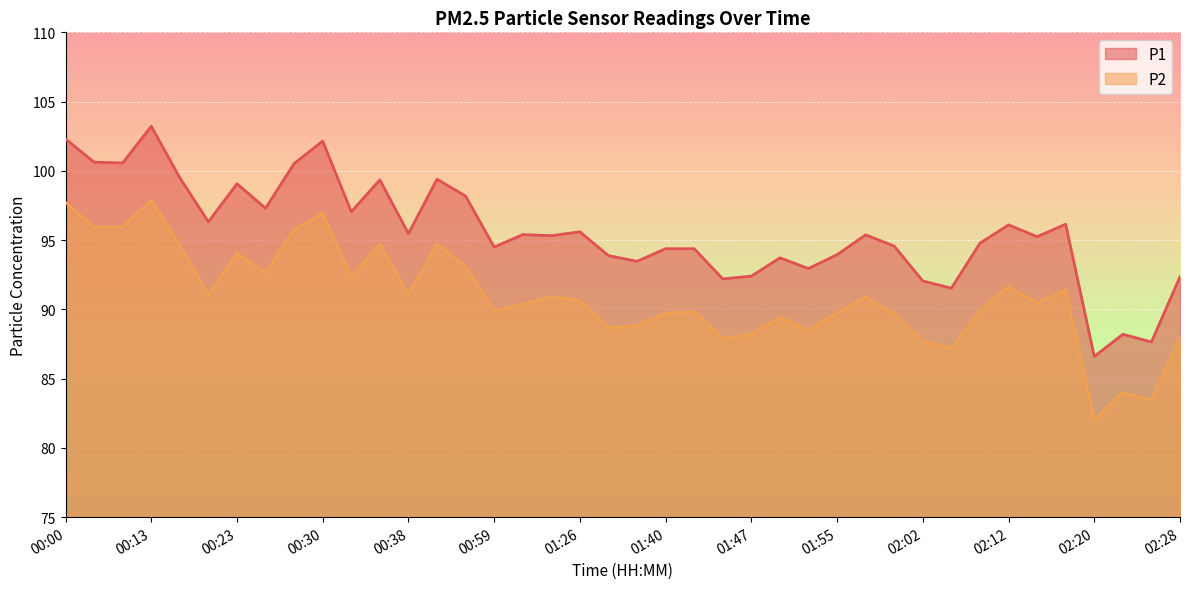

Where is P2 nearest to the value 89?

01:34